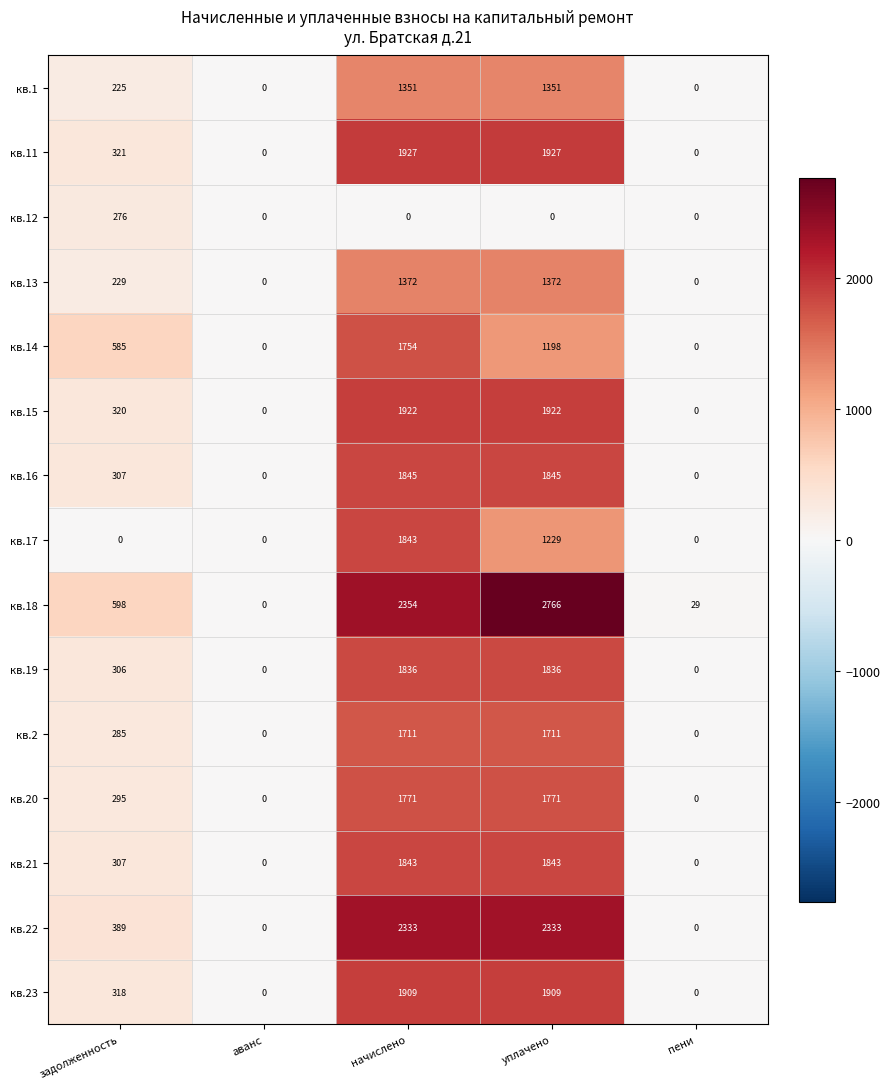

What is the maximum value for кв.16?

1845